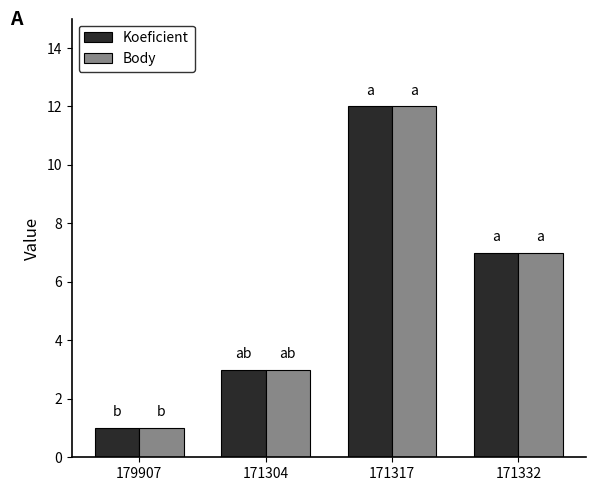

List the labels in order of Body value, smallest first.

179907, 171304, 171332, 171317